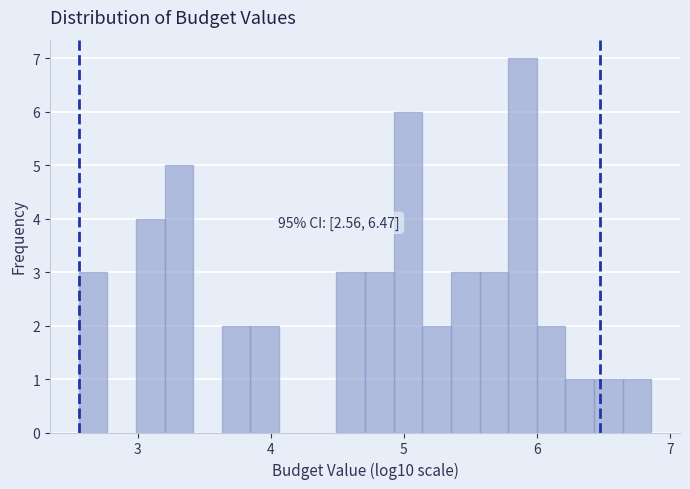

Read against the x-axis, roughly where is the centre of the tallest bar?

5.9